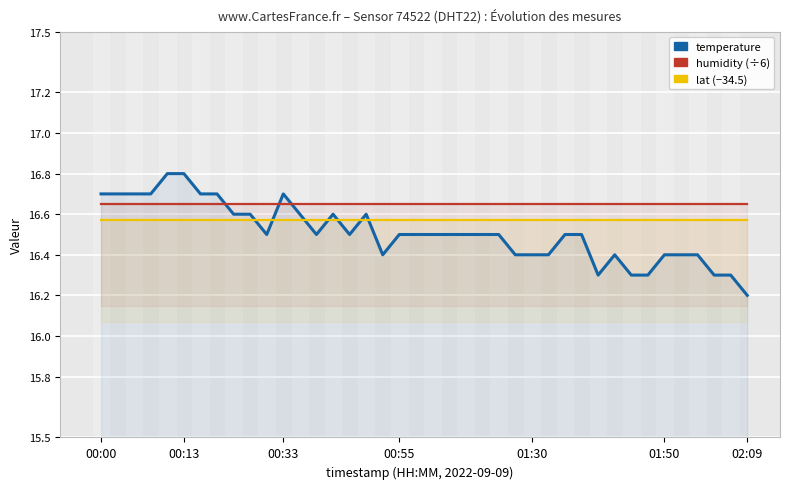

What is the sum of all lat values?

662.8